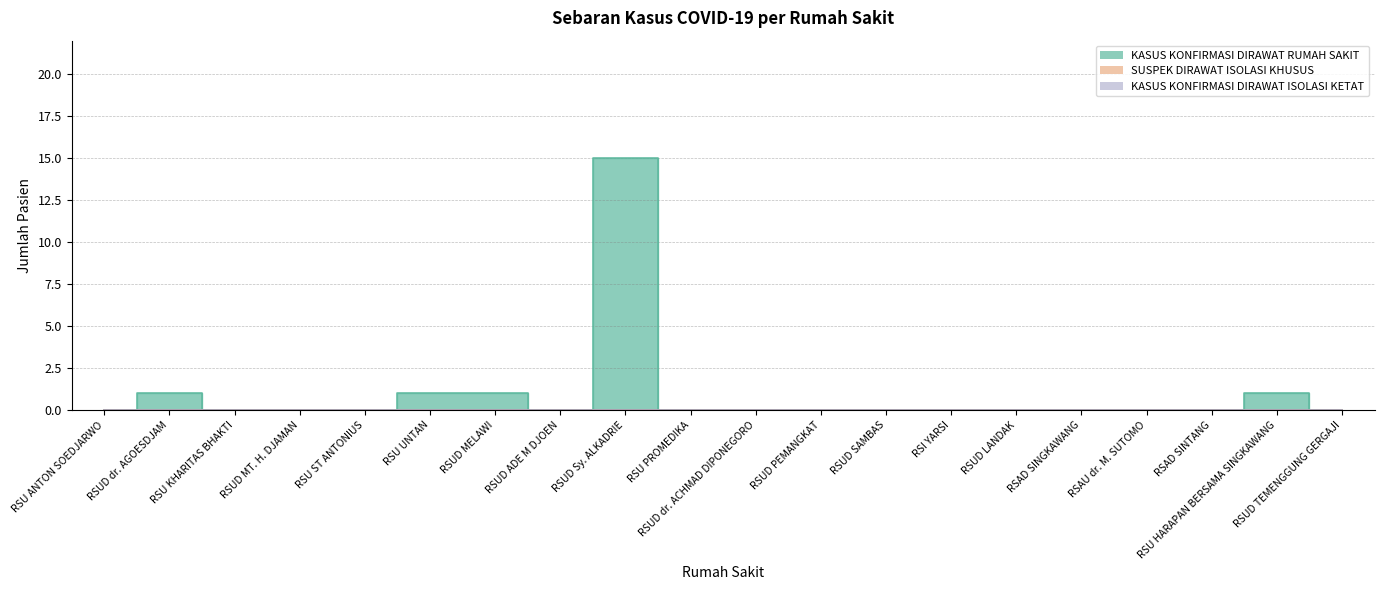

True or false: SUSPEK DIRAWAT ISOLASI KHUSUS has more than 1 interior local peaks.

False